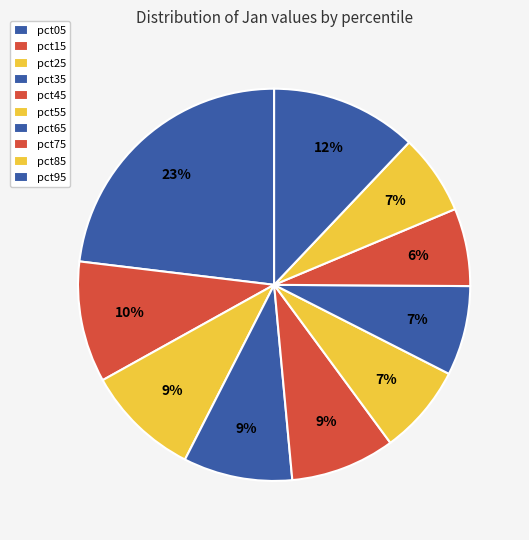

Rank the categories by value from lowest to highest.

pct75, pct85, pct65, pct55, pct45, pct35, pct25, pct15, pct95, pct05